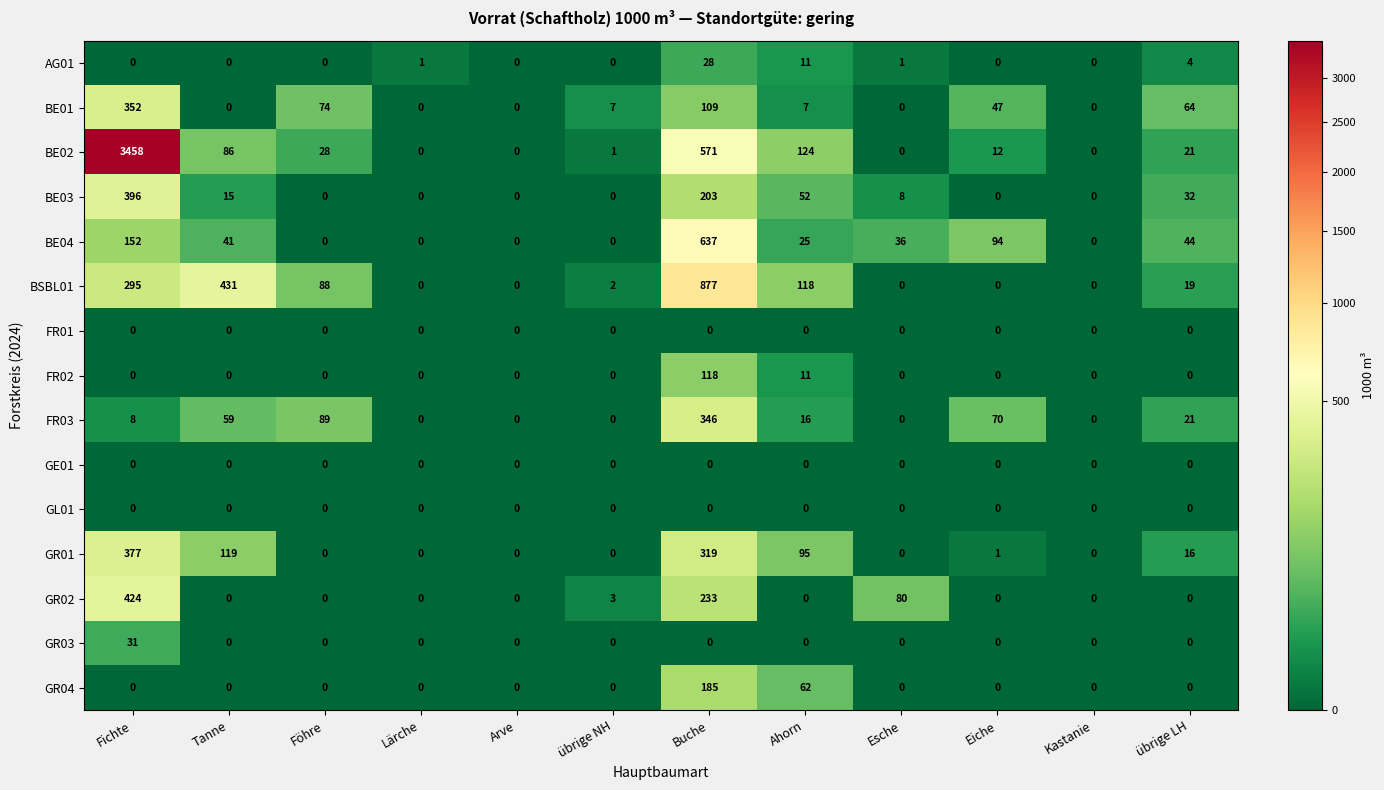

Is it true that AG01 equals 1 at Esche?

True